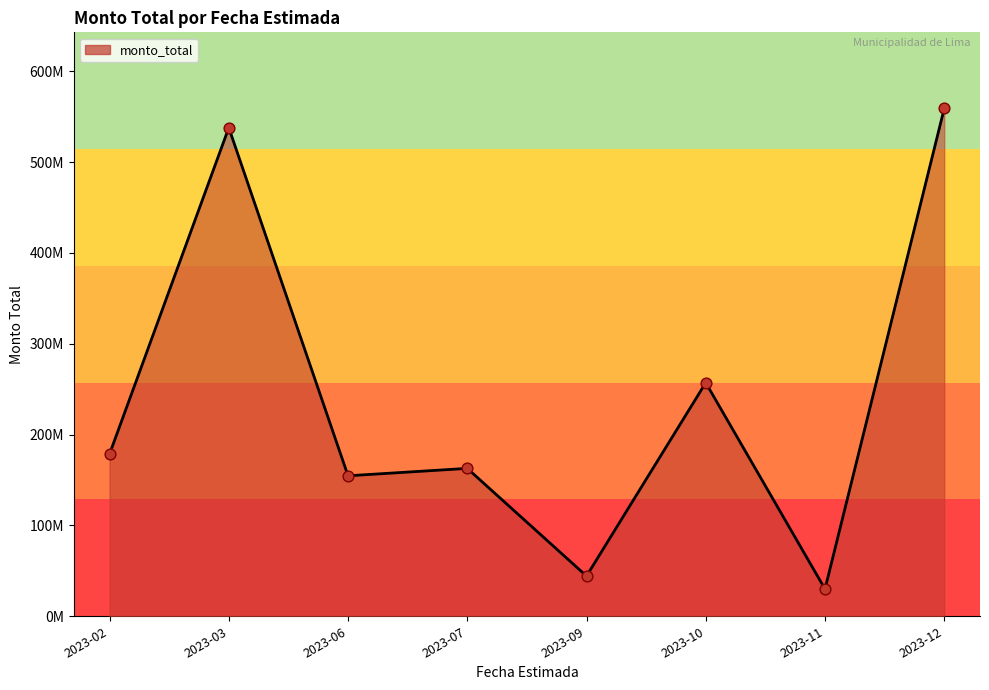

What is the ratio of the value at 2023-03 to the value at 2023-12?

1.0